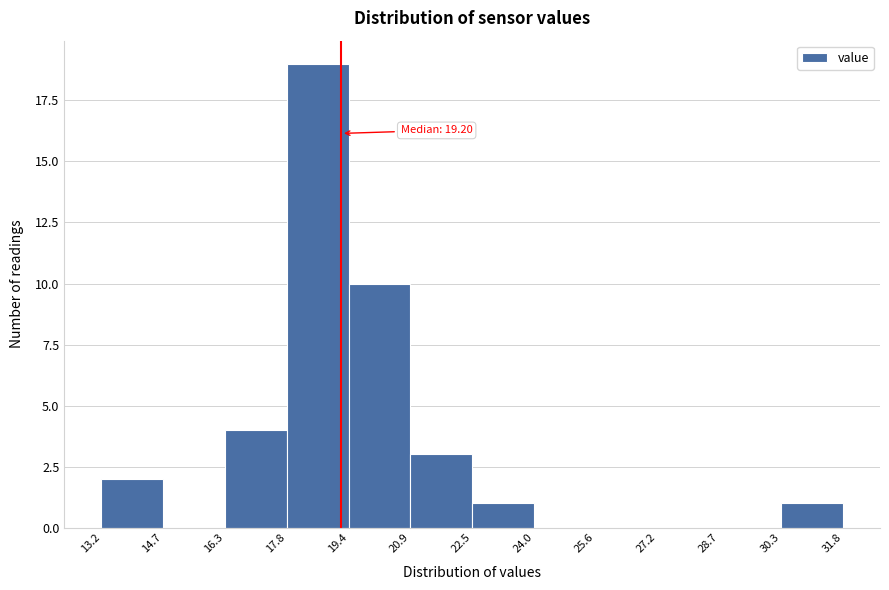

Over which range of the x-axis is the bar tallest?

17.8 to 19.4